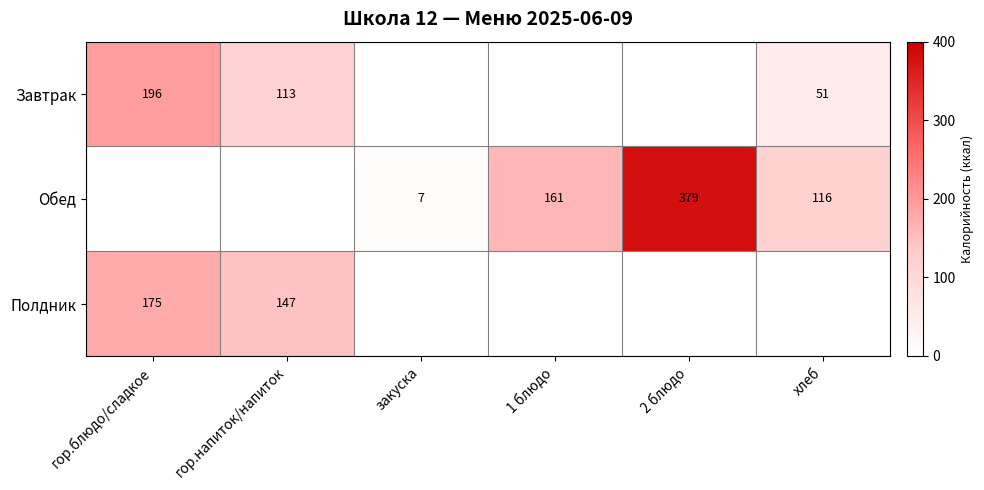

What is the difference between the Обед values at 1 блюдо and хлеб?

45